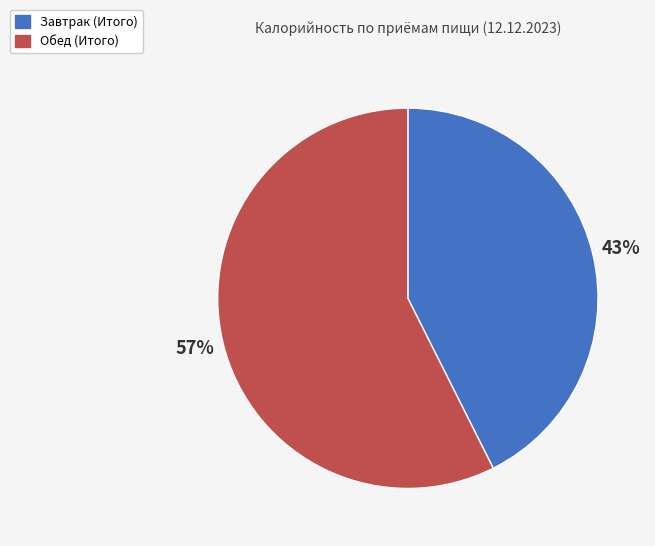

To the nearest percent, what percentage of the pie is Обед (Итого)?

57%